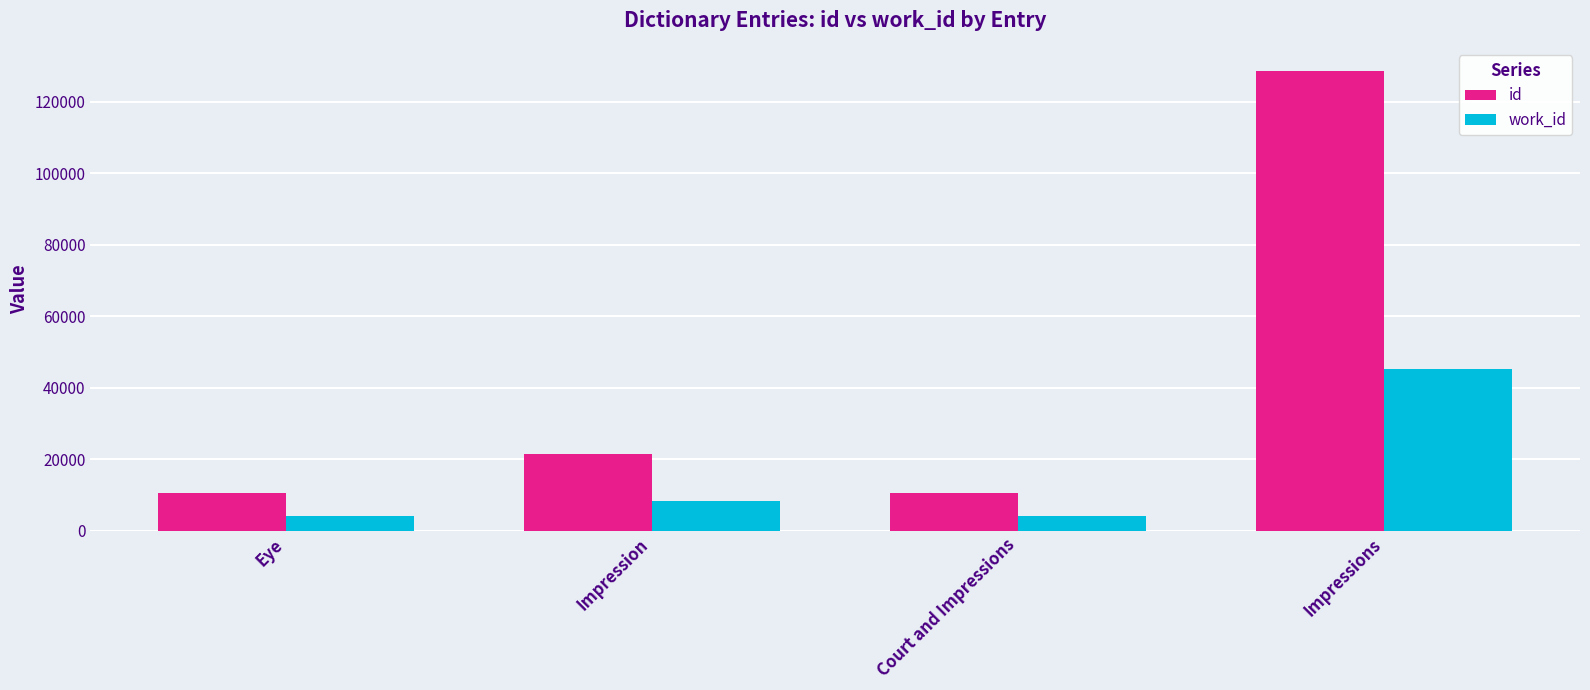

Is it true that id equals 21449 at Impression?

True